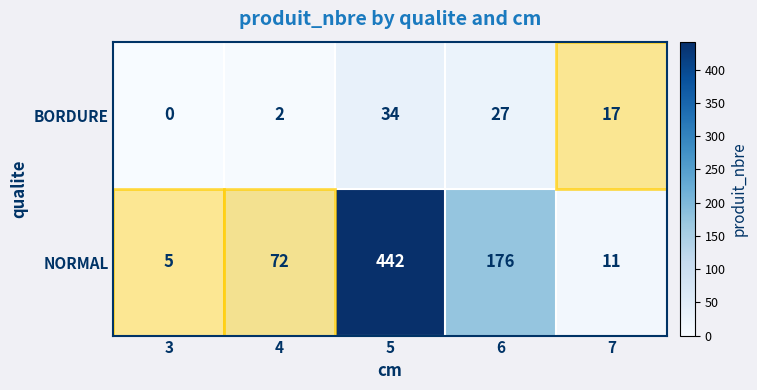

What value does the NORMAL series have at 3?

5